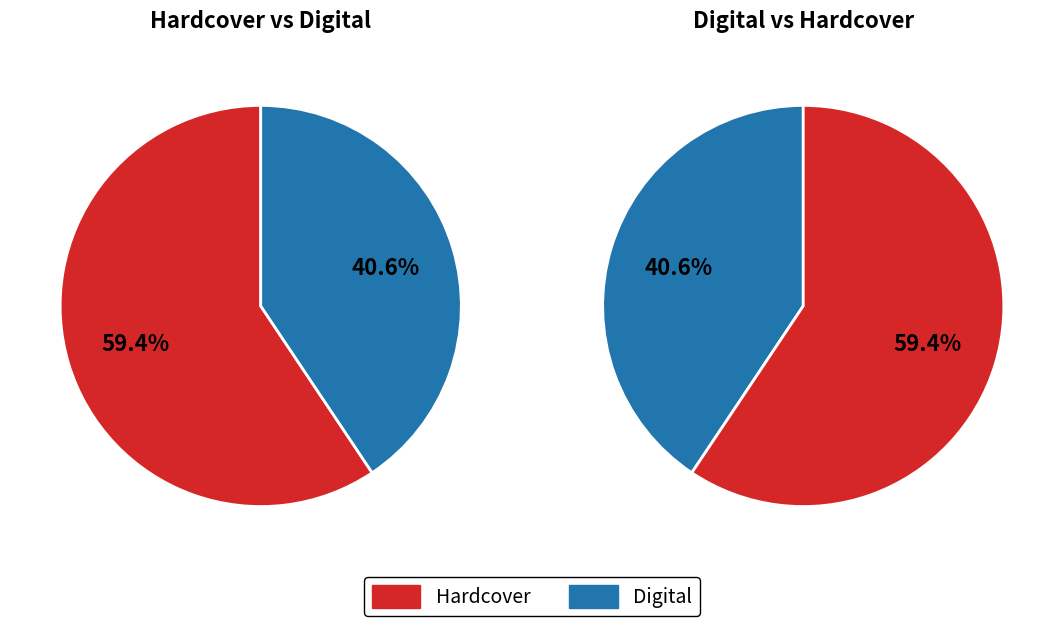

To the nearest percent, what percentage of the pie is Hardcover?

59%